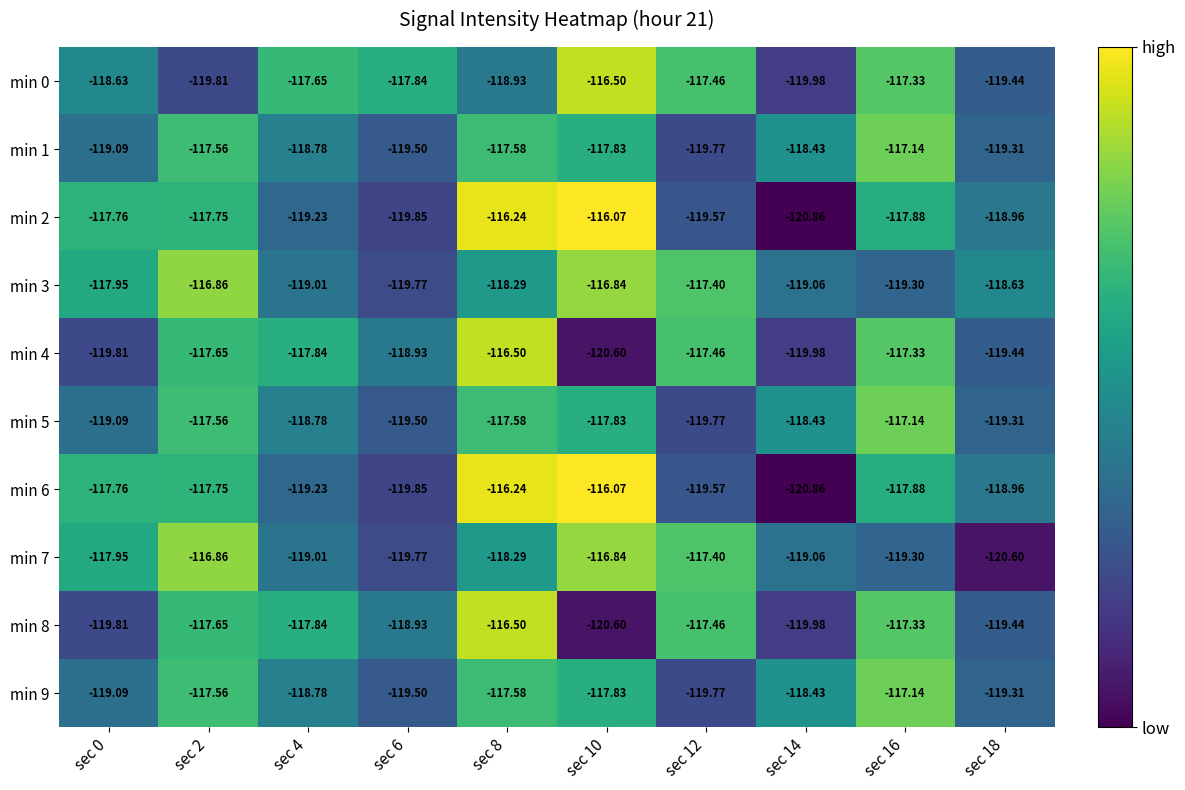

Is the value of min 2 at sec 6 greater than the value of min 7 at sec 8?

No